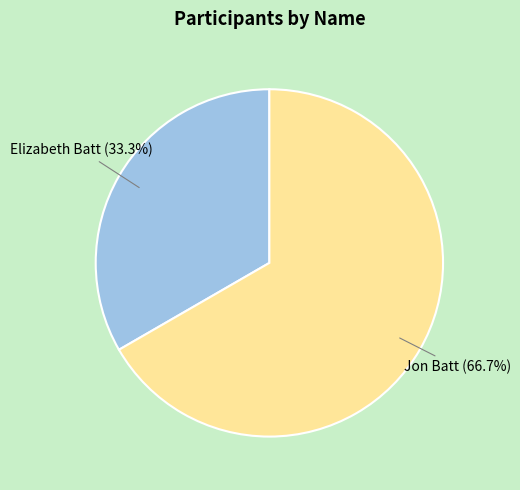

What is the total percentage of Elizabeth Batt and Jon Batt?

100.0%